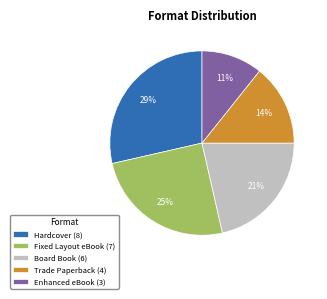

Combined, do Enhanced eBook and Board Book account for over 50%?

No